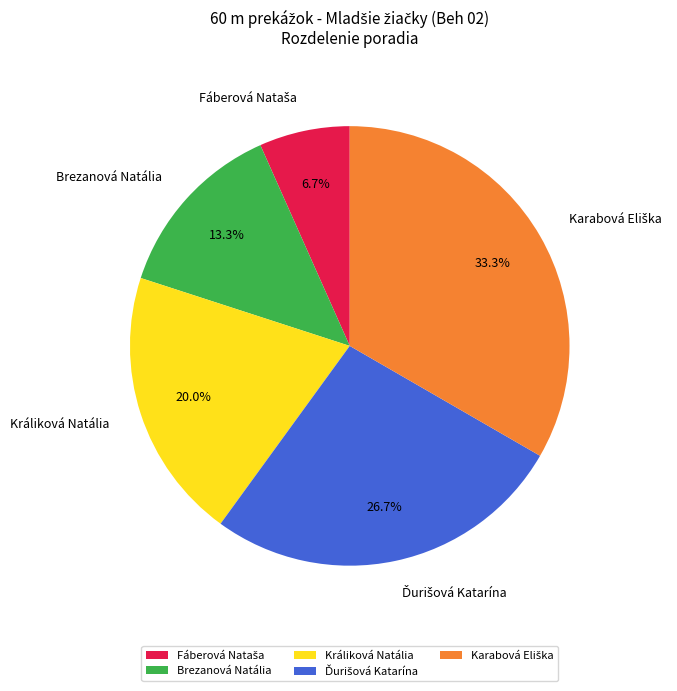

Approximately how many times larger is the value at Králiková Natália compared to Brezanová Natália?

1.5